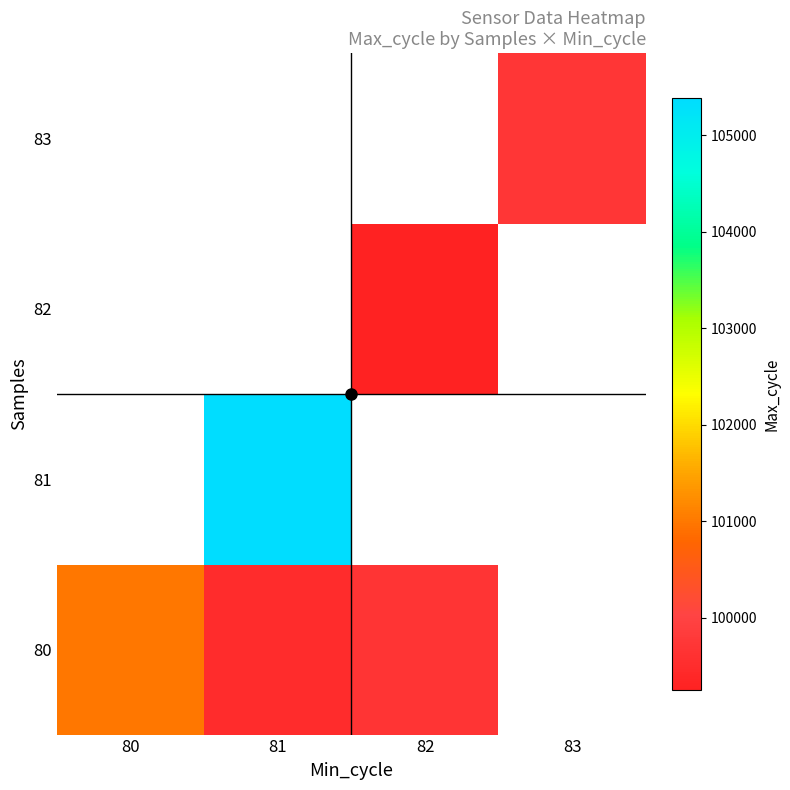

Is the value of 81 at 82 greater than the value of 83 at 83?

No